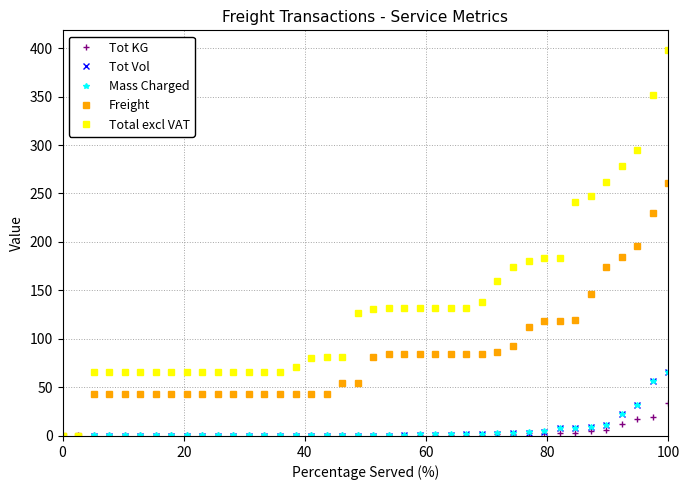

How many times do Total excl VAT and Tot KG cross each other?

1